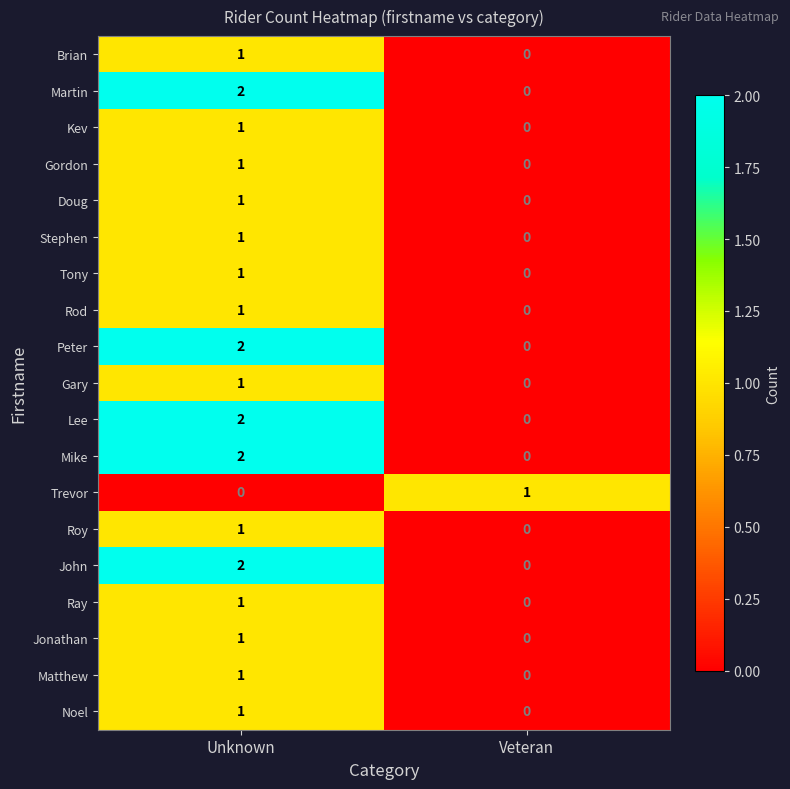

List the labels in order of Stephen value, largest first.

Unknown, Veteran